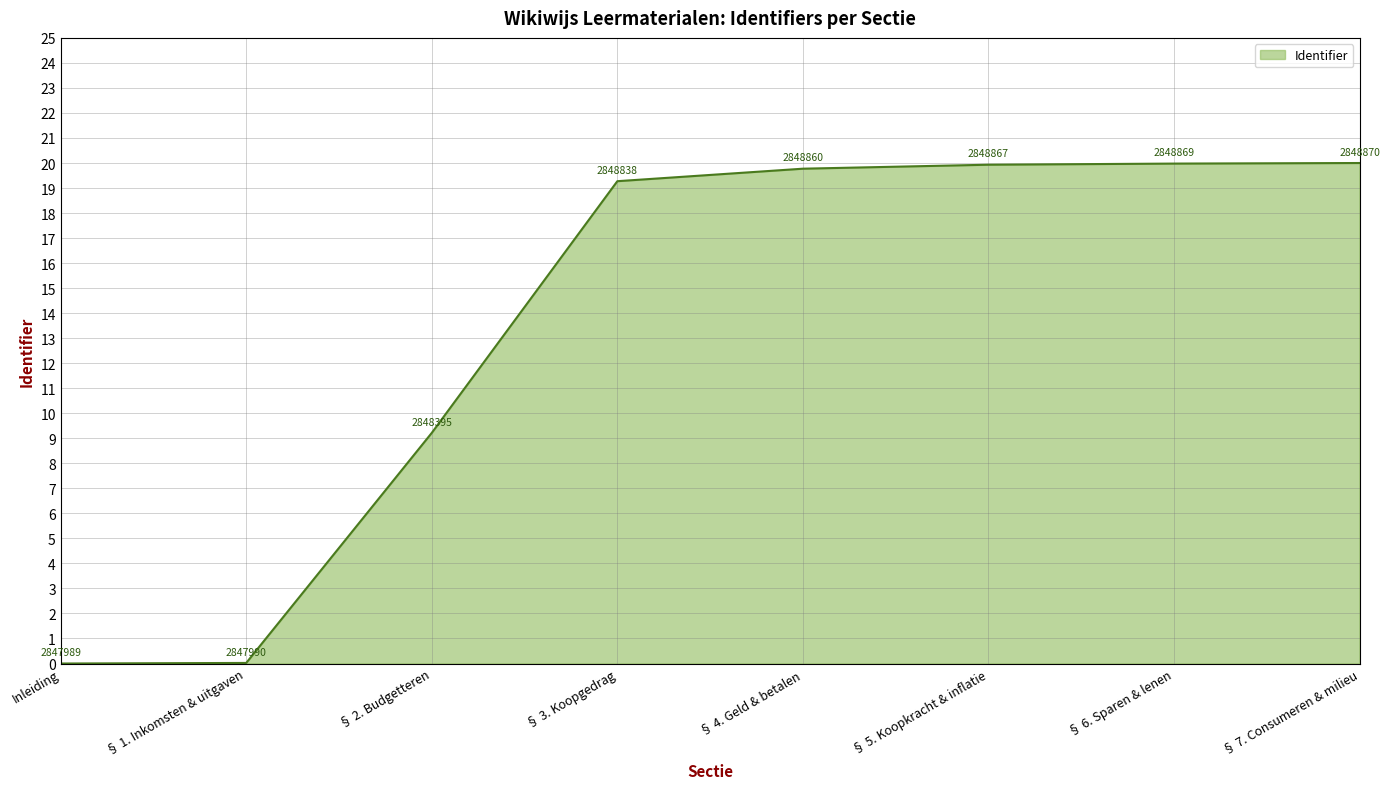

True or false: the data shows 4.0 at § 2. Budgetteren.

False